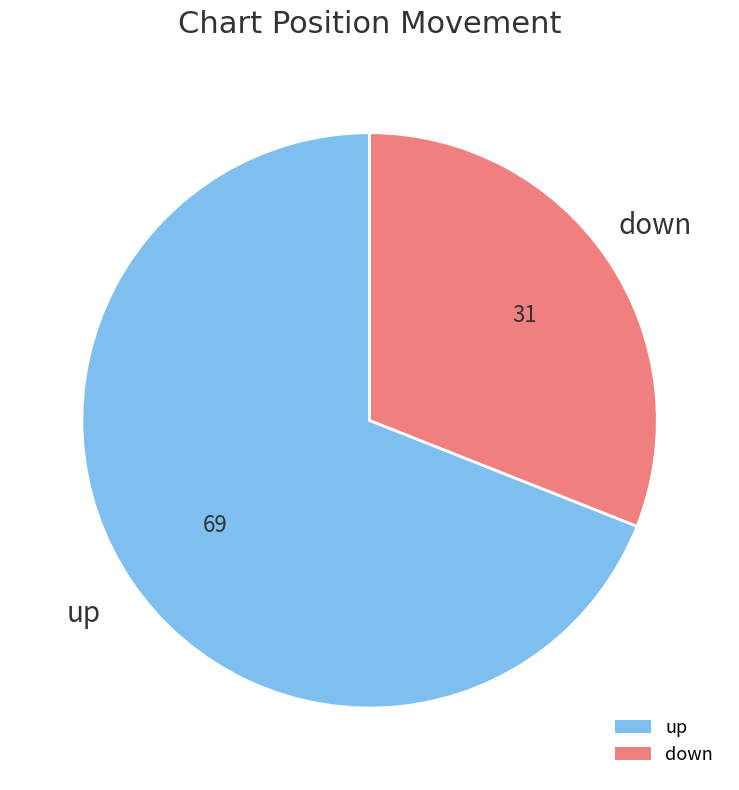

How many slices are in this pie chart?

2